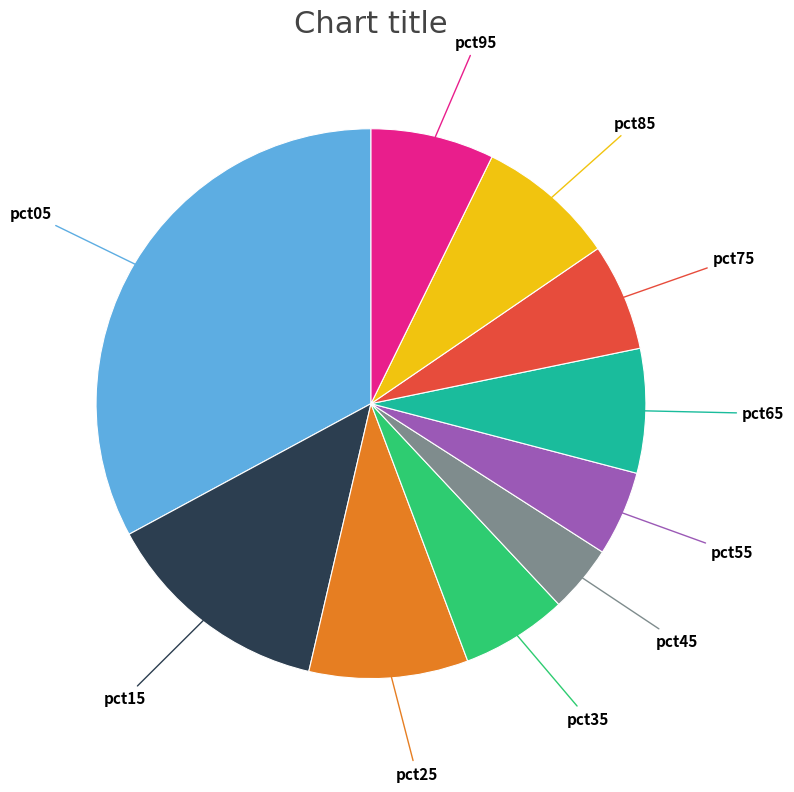

True or false: pct75 accounts for 6% of the total.

True